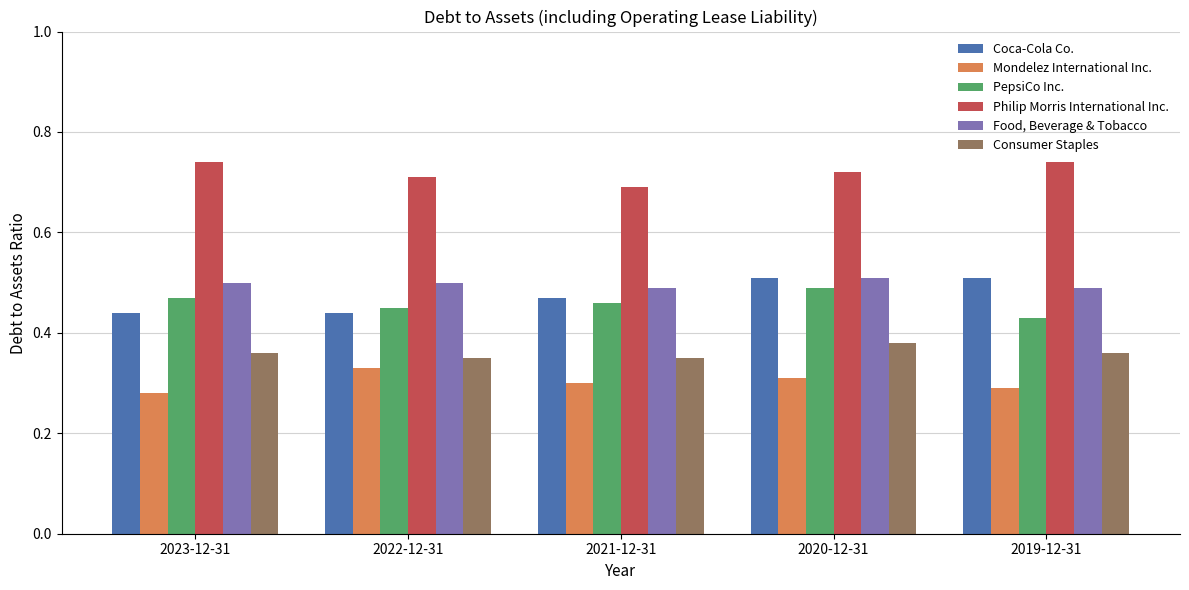

How many bars are there in each group?

6